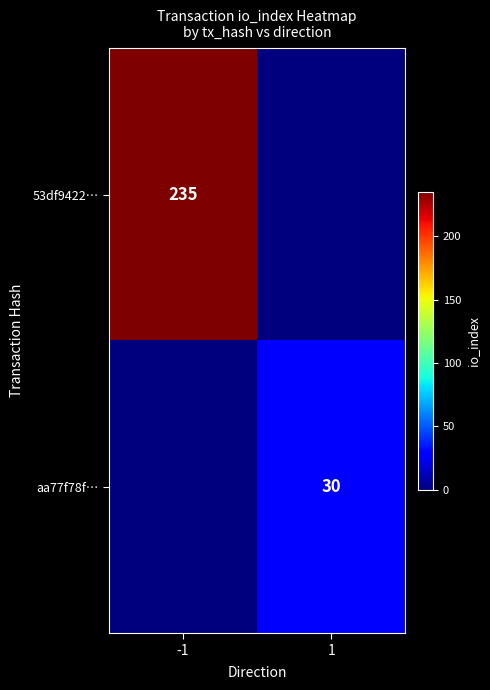

The 53df9422… series shows 235 at -1. True or false?

True